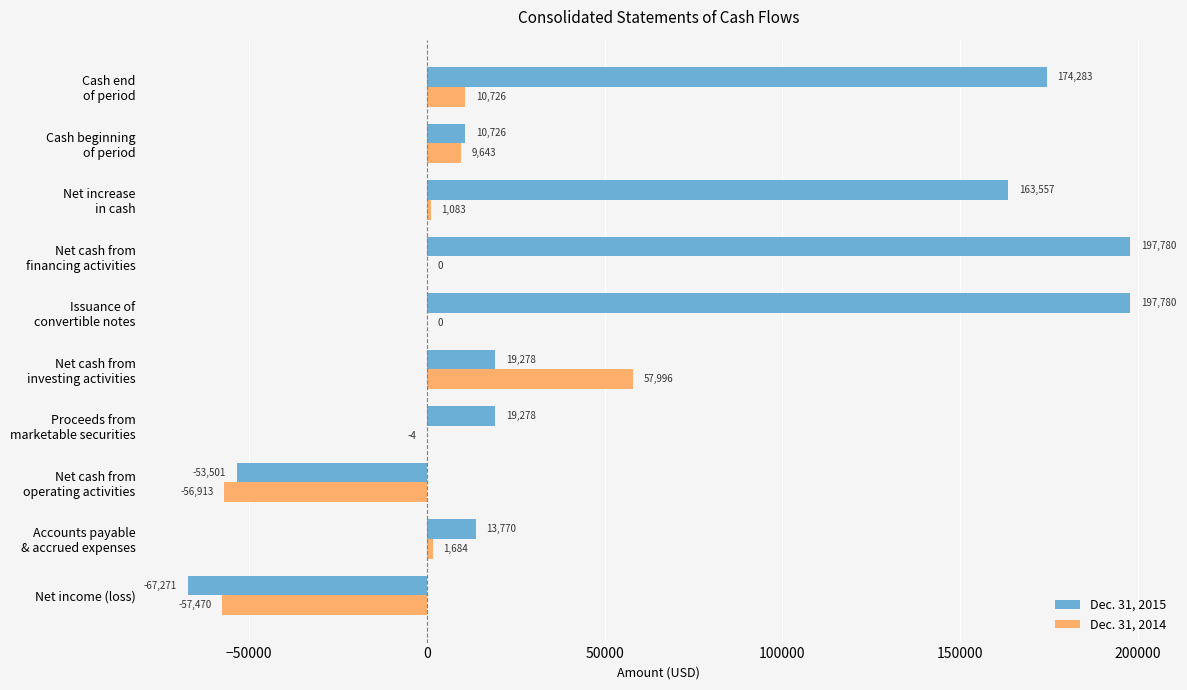

What is the maximum value shown in the chart?

197780